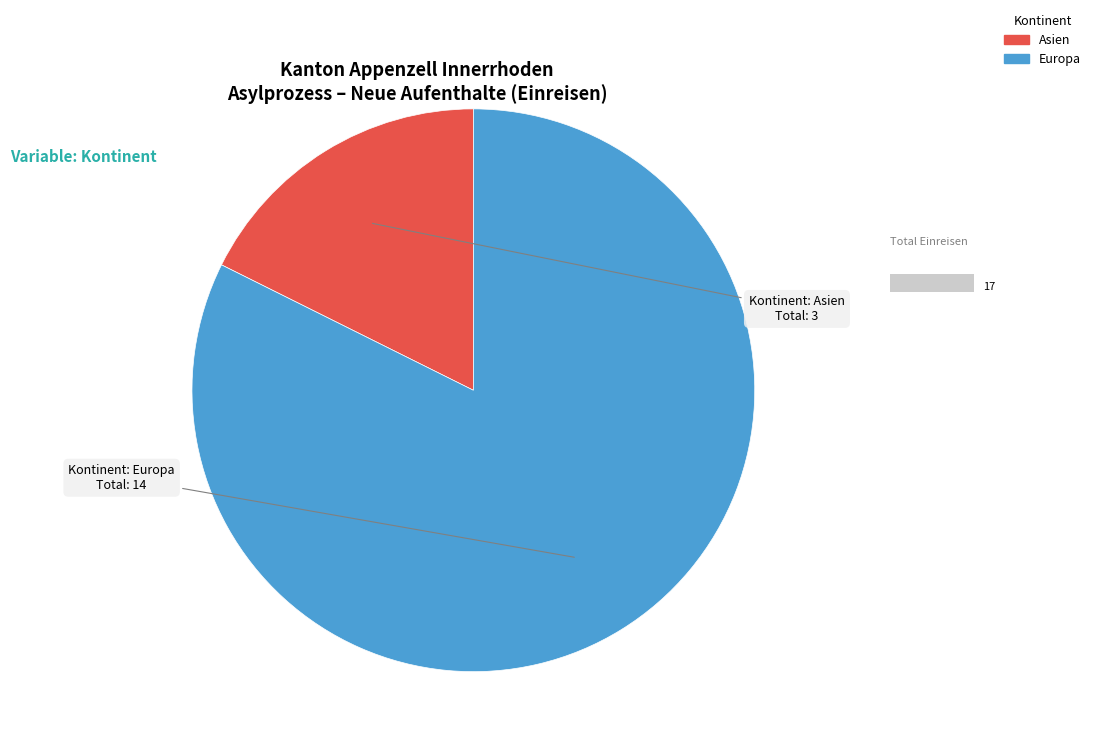

Which slice is the smallest?

Asien